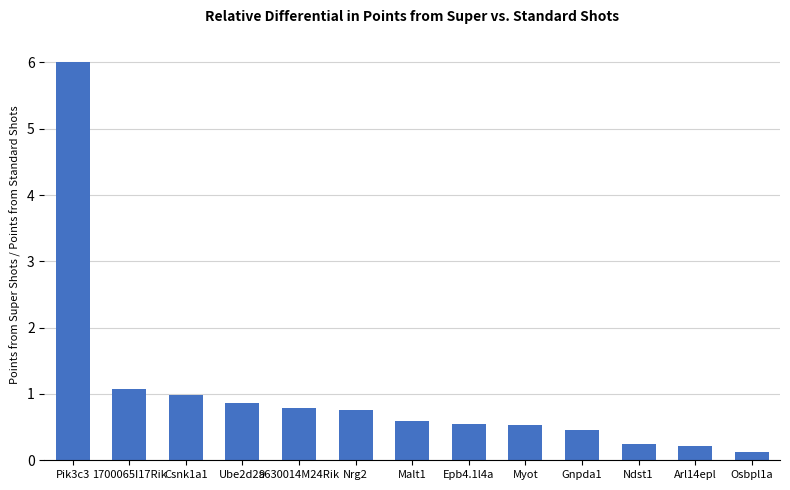

The chart shows a value of 0.9 at Myot. True or false?

False